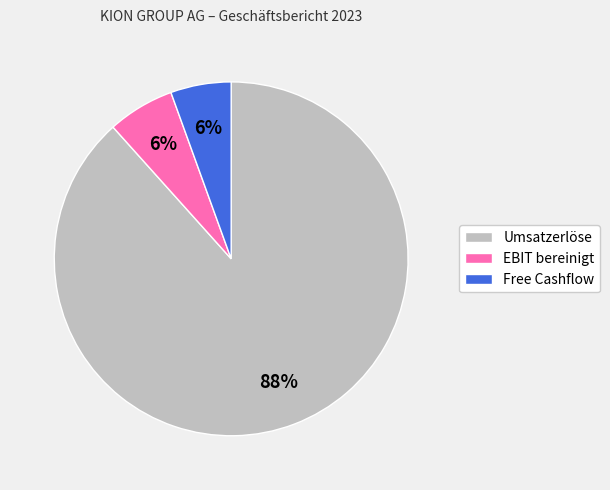

Does any single category account for the majority?

Yes